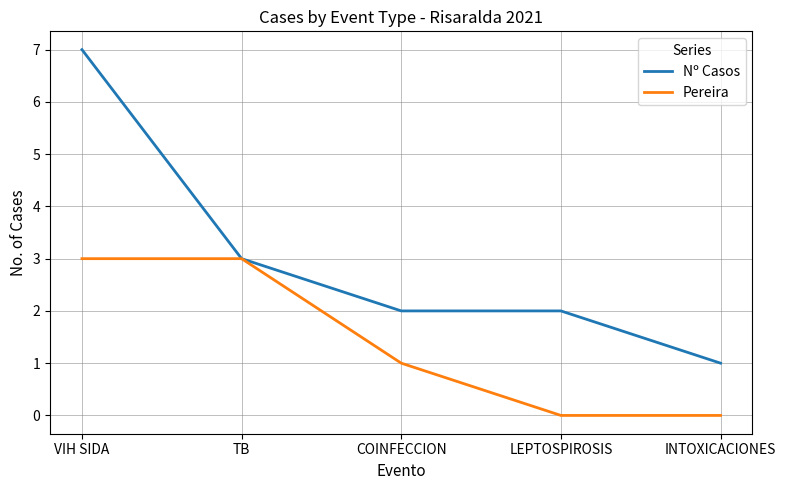

How many Pereira values are between 0 and 3?

5